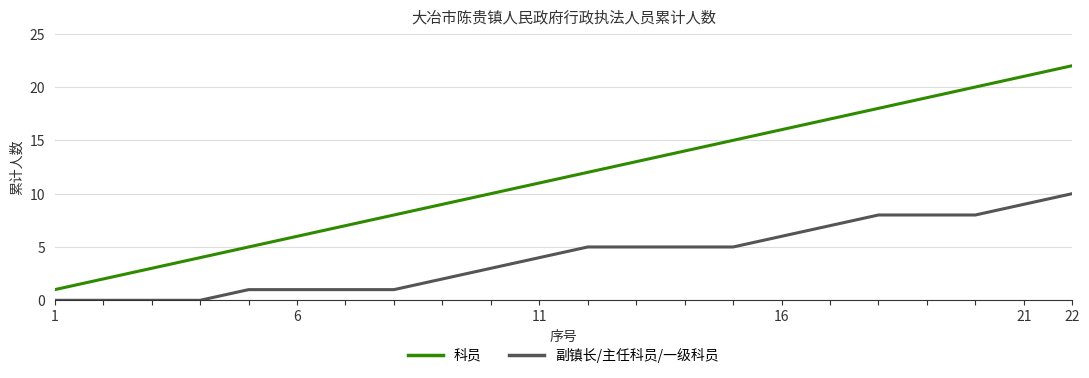

Which series has the largest total across all categories?

科员